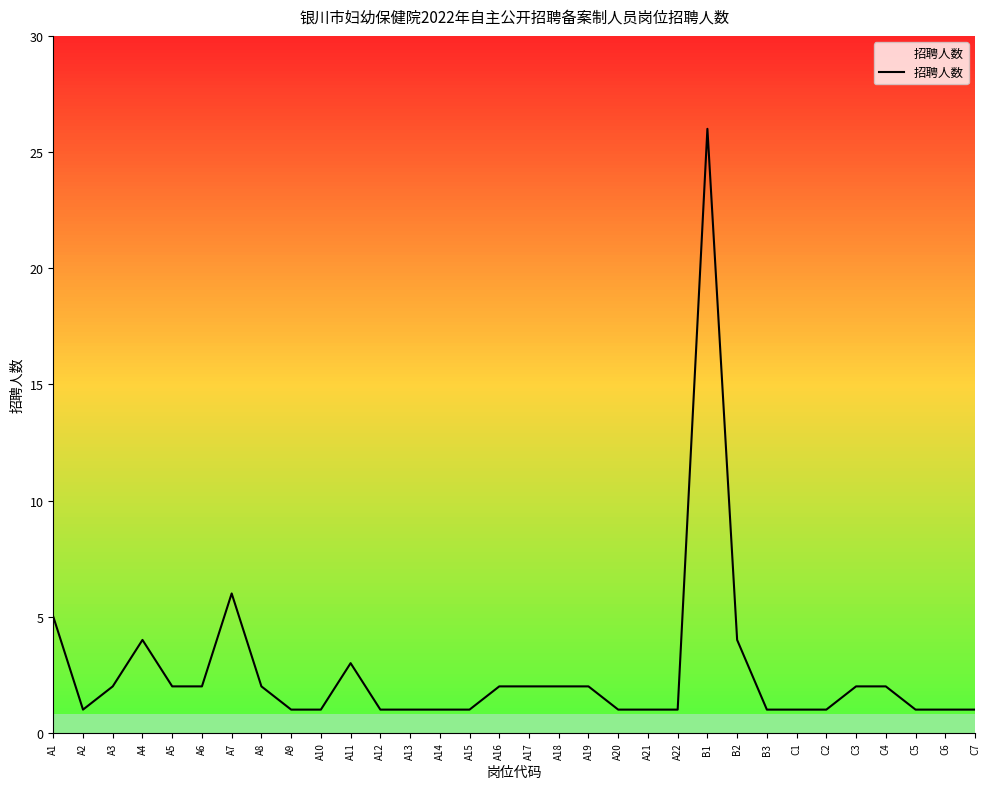

Reading left to right, list all the values displayed in this chart.

5	1	2	4	2	2	6	2	1	1	3	1	1	1	1	2	2	2	2	1	1	1	26	4	1	1	1	2	2	1	1	1